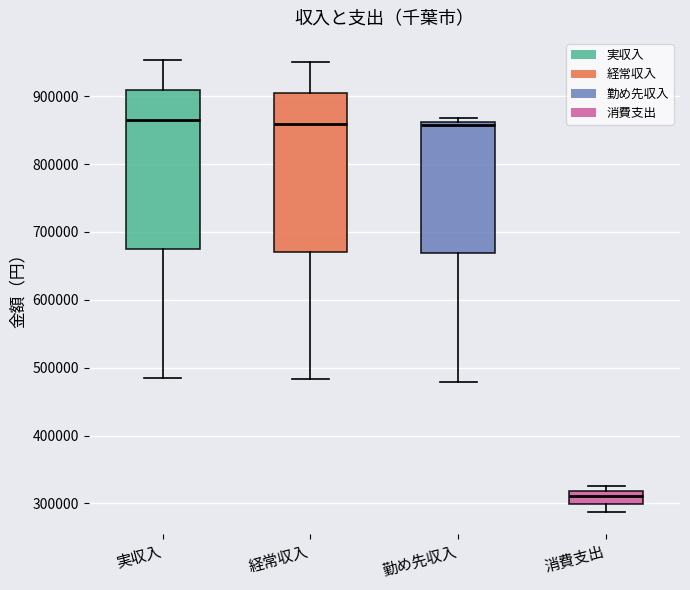

Reading left to right, transcribe this box plot: for each box, give where its median line is, the range the box spans, and where its two whiskers end, as read against the y-axis. The values are not printed on the chart, so give them approximately, as read against the axis.

実収入: median 870000, box 680000 to 910000, whiskers 480000 to 950000
経常収入: median 860000, box 670000 to 900000, whiskers 480000 to 950000
勤め先収入: median 860000 (just below the box's upper edge), box 670000 to 860000, whiskers 480000 to 870000
消費支出: median 310000, box 300000 to 320000, whiskers 290000 to 330000